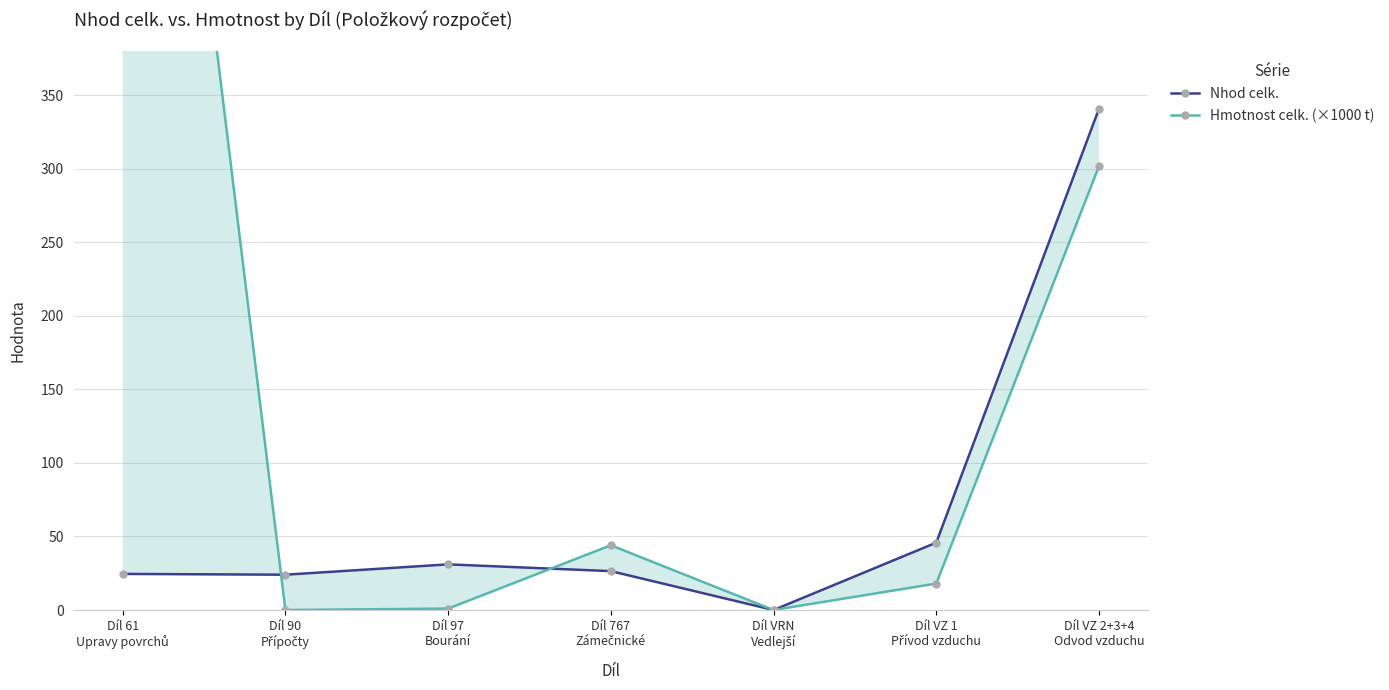

How many interior local valleys does the Nhod celk. series have?

2